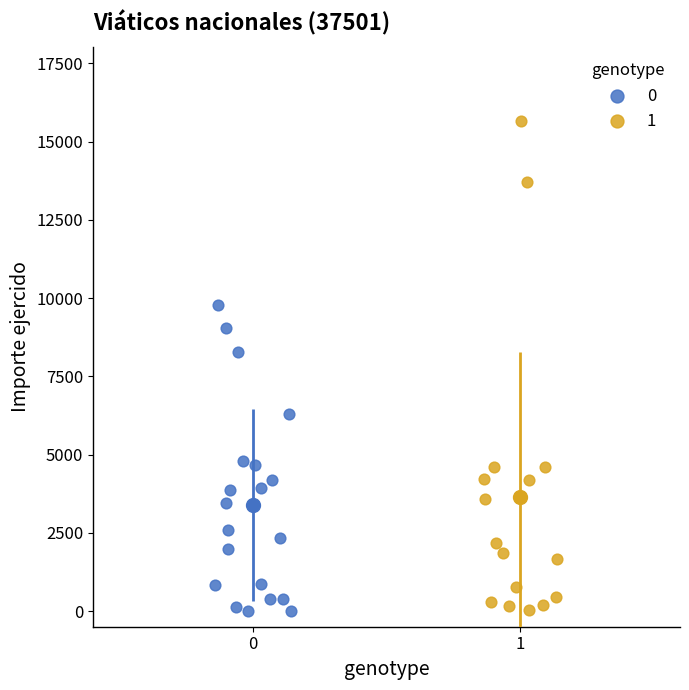

Which series contains the highest Y value?

1